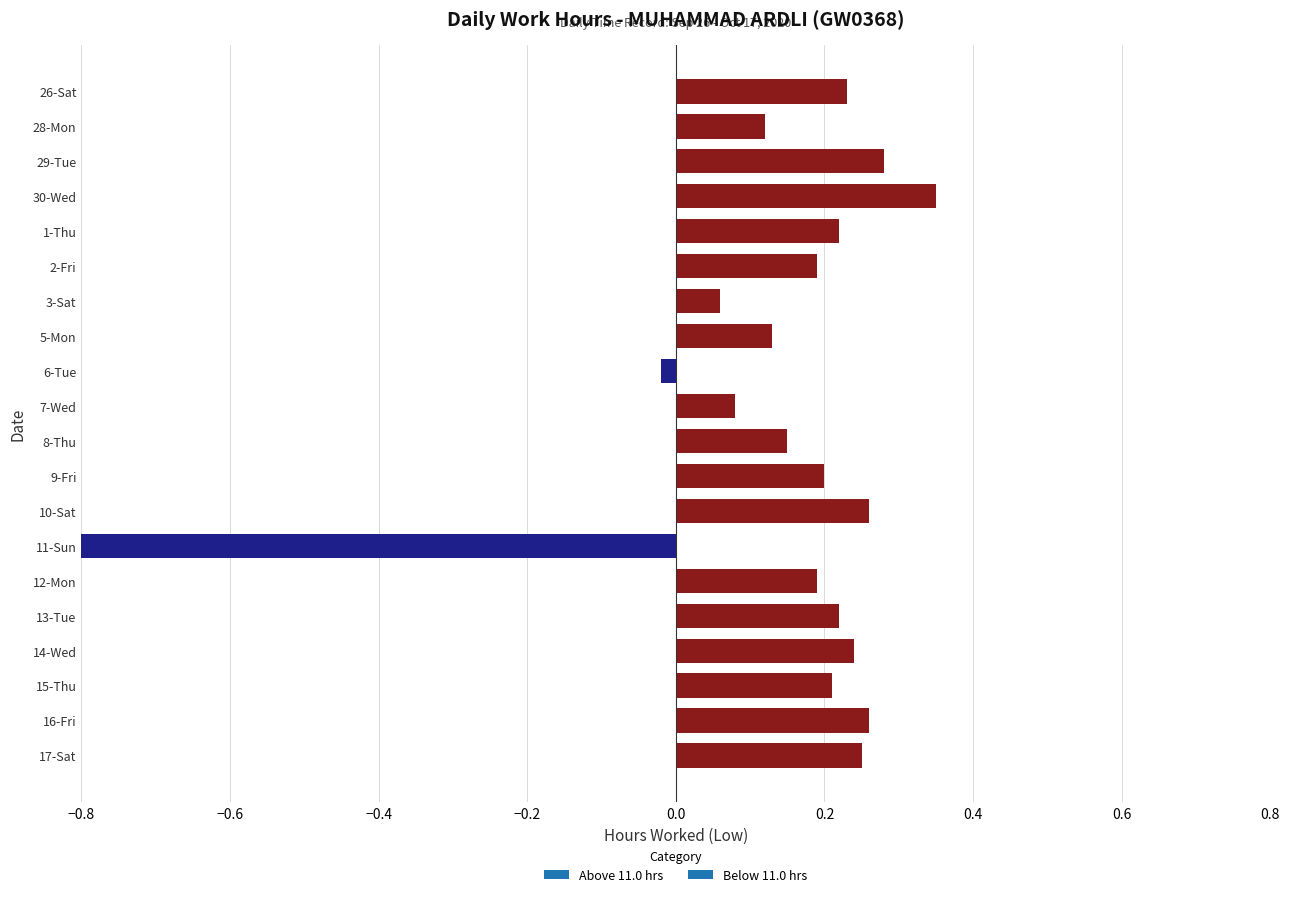

Reading left to right, extract all data points from this chart.

0.2	0.1	0.3	0.3	0.2	0.2	0.1	0.1	-0.0	0.1	0.2	0.2	0.3	-1.7	0.2	0.2	0.2	0.2	0.3	0.2